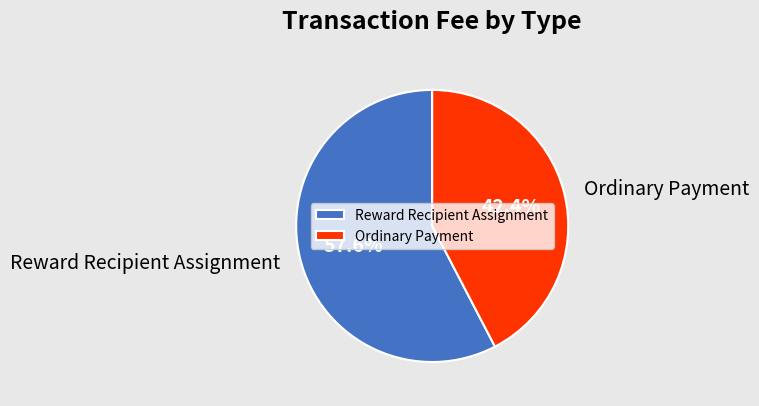

Is there any slice that represents more than half of the pie?

Yes